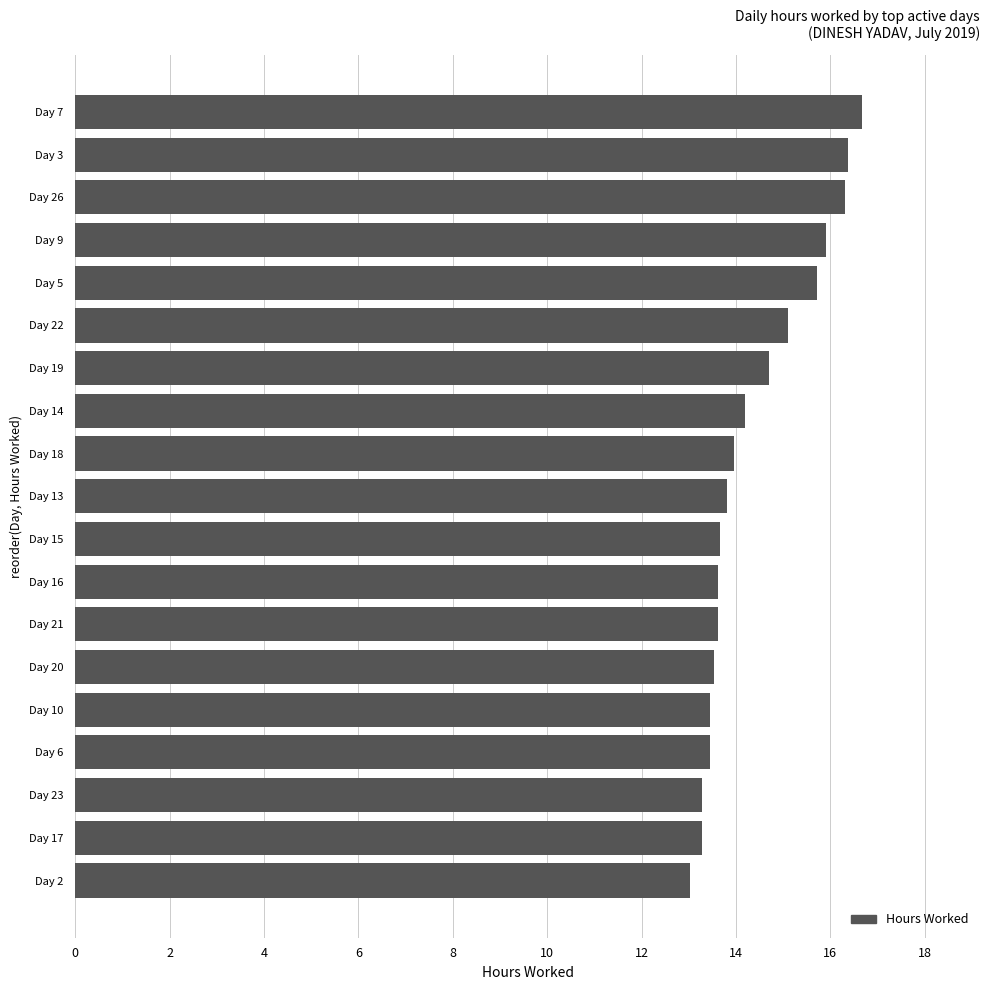

What is the minimum value shown in the chart?

13.0